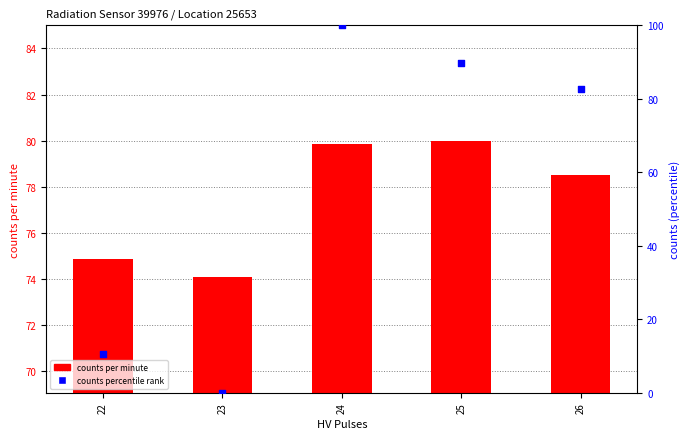

At how many categories does at least one series exceed 35?

5